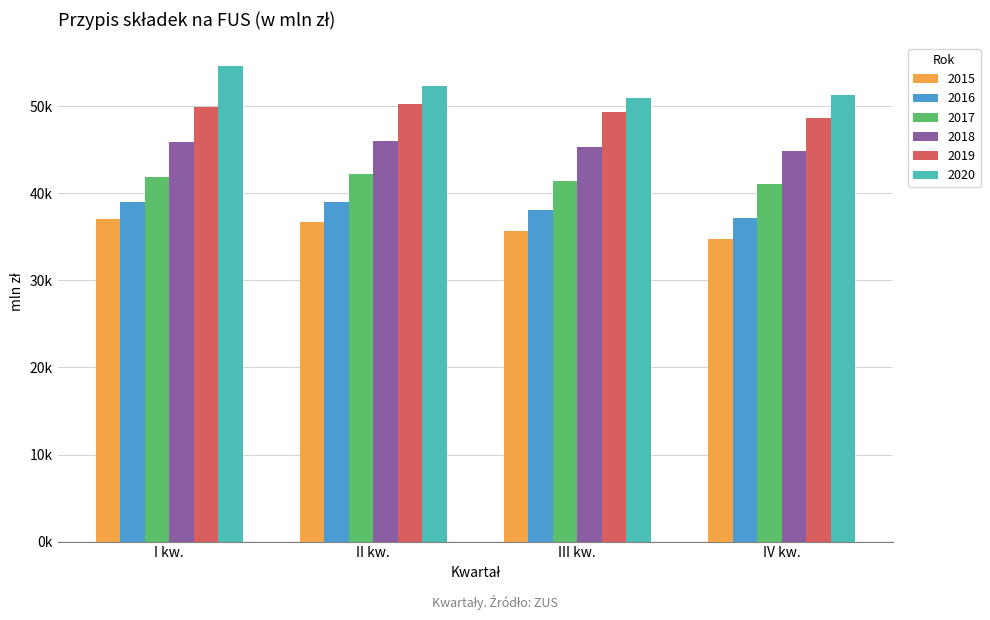

Which category has the lowest value across all series?

IV kw.